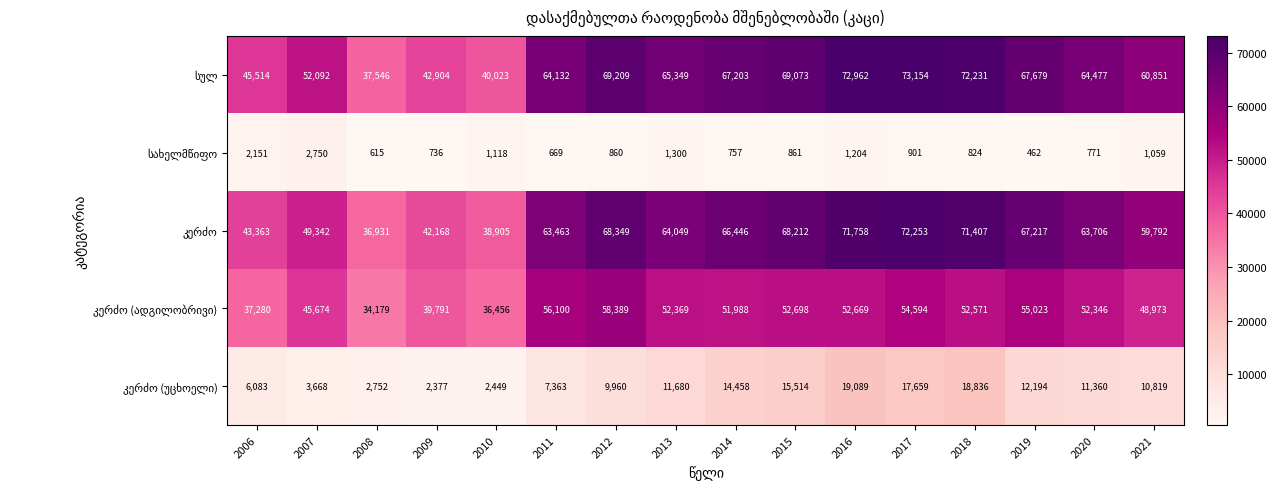

What is the smallest value displayed?

462